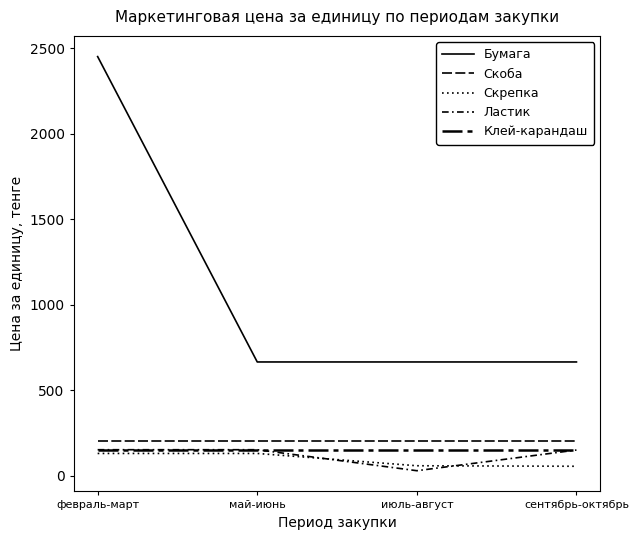

What is the difference between the maximum and minimum values in the Ластик series?

122.8